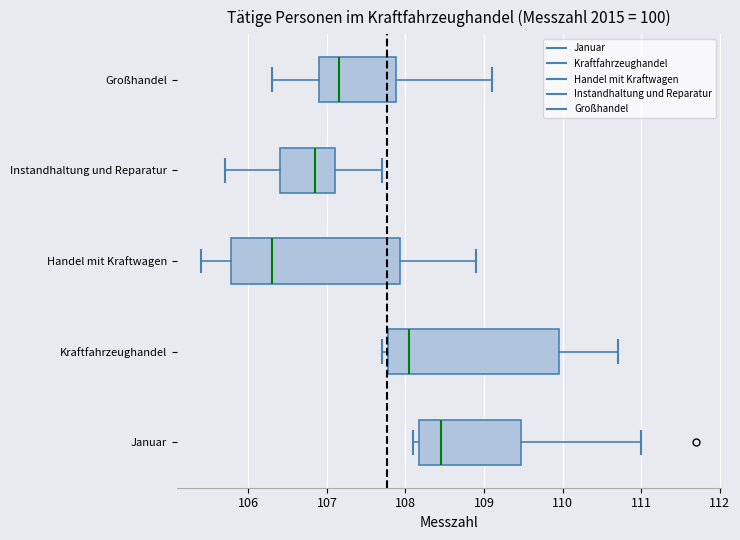

Reading bottom to top, read every box against the x-axis: the position of its median line, the range the box covers, and the ends of its whiskers. The values are not printed on the chart, so give them approximately, as read against the axis.

Januar: median 108.5, box 108.2 to 109.5, whiskers 108.1 to 111.0
Kraftfahrzeughandel: median 108.1, box 107.8 to 110.0, whiskers 107.7 to 110.7
Handel mit Kraftwagen: median 106.3, box 105.8 to 107.9, whiskers 105.4 to 108.9
Instandhaltung und Reparatur: median 106.9, box 106.4 to 107.1, whiskers 105.7 to 107.7
Großhandel: median 107.2, box 106.9 to 107.9, whiskers 106.3 to 109.1